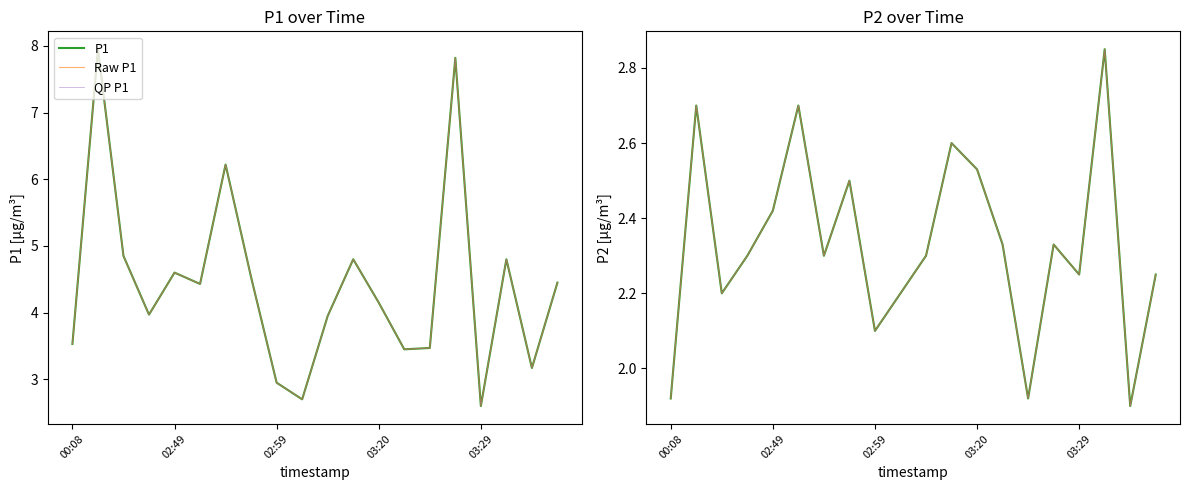

Rank the series at 02:49 from highest to lowest value.

P1, Raw P1, QP P1, P2, Raw P2, QP P2